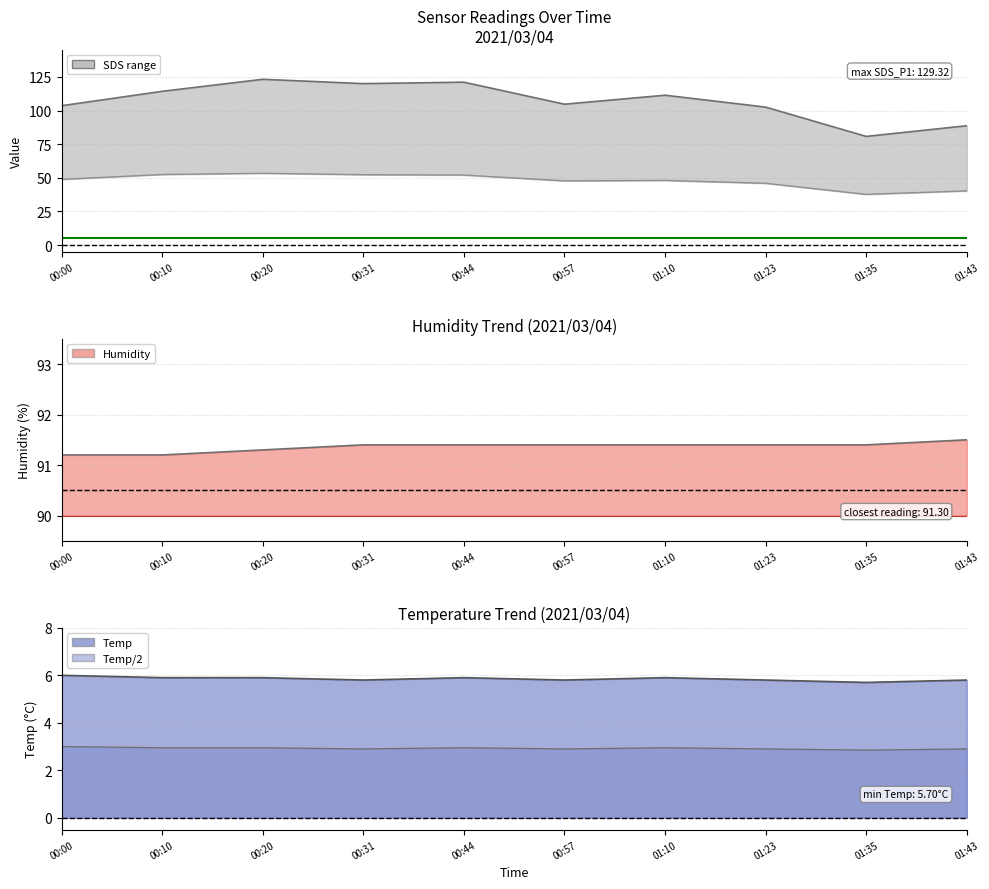

What is the label of the 5th point from the left?

00:44